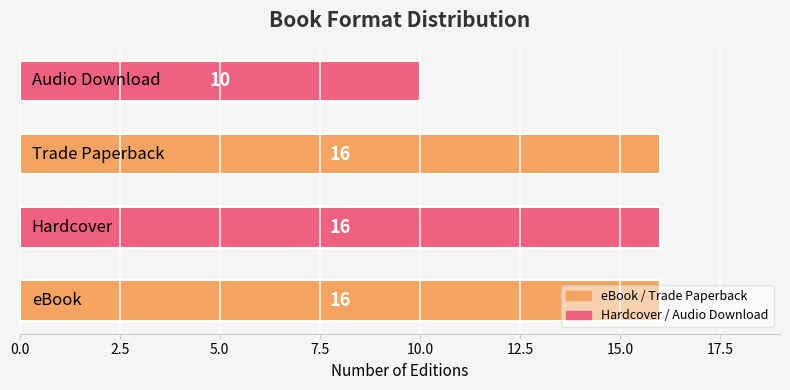

What is the difference between the maximum and minimum values?

6